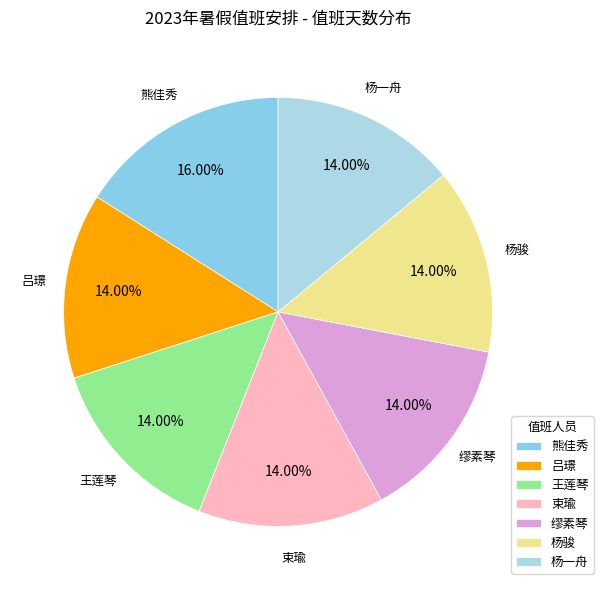

Is 吕璟 the majority of the pie?

No